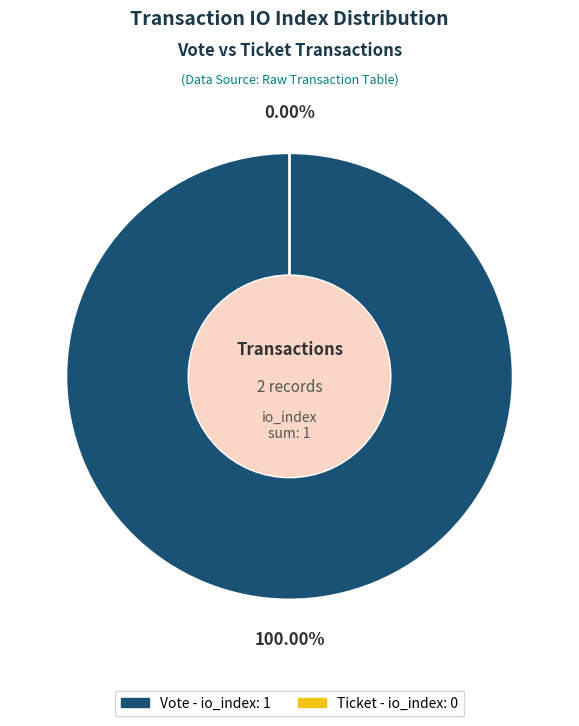

What is the change in value from Vote (io_index=1) to Ticket (io_index=0)?

-1